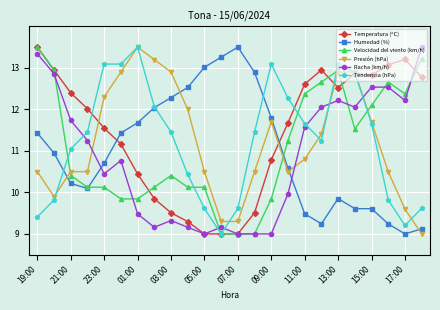

What is the maximum value shown in the chart?

13.5